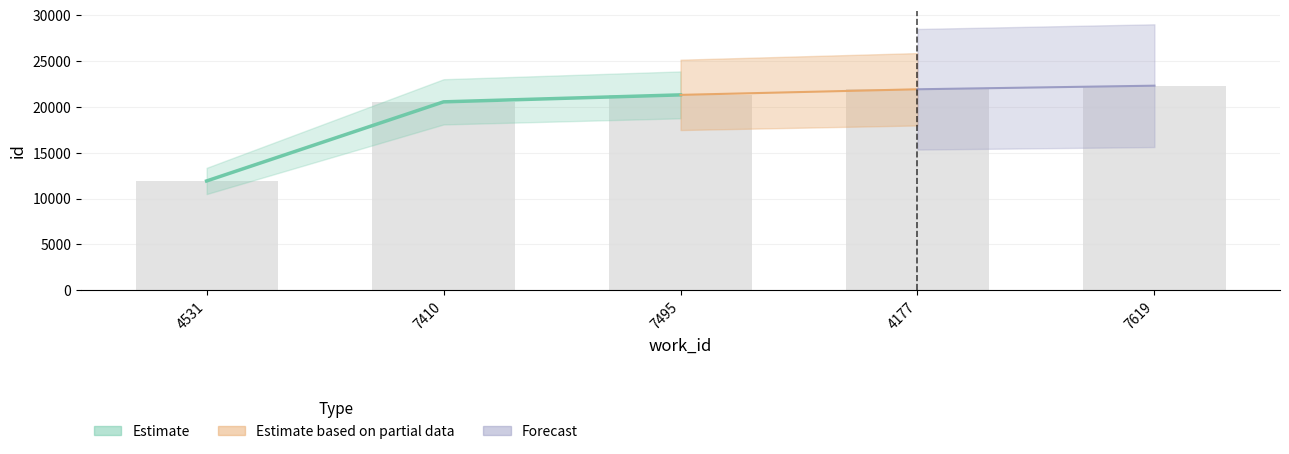

What is the change in value from 7495 to 4177?

+610